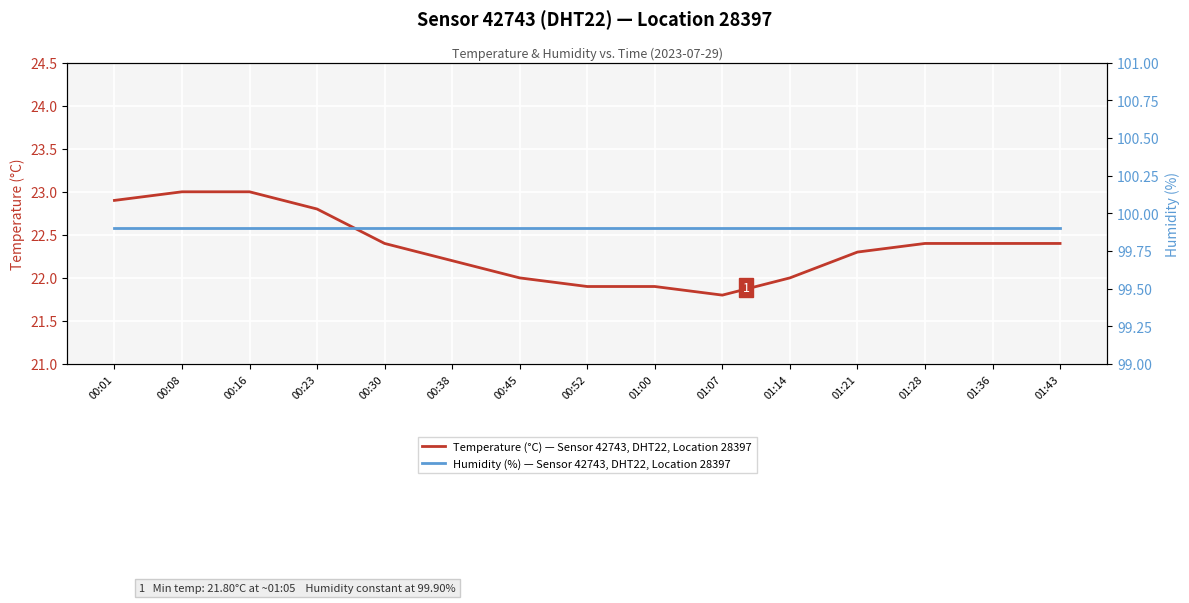

At which category is the sum across all series the highest?

00:08